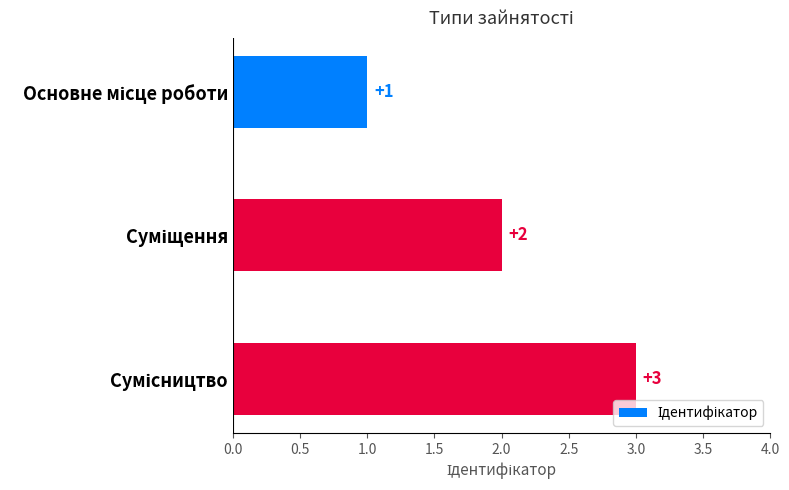

What is the difference between the maximum and minimum values?

2